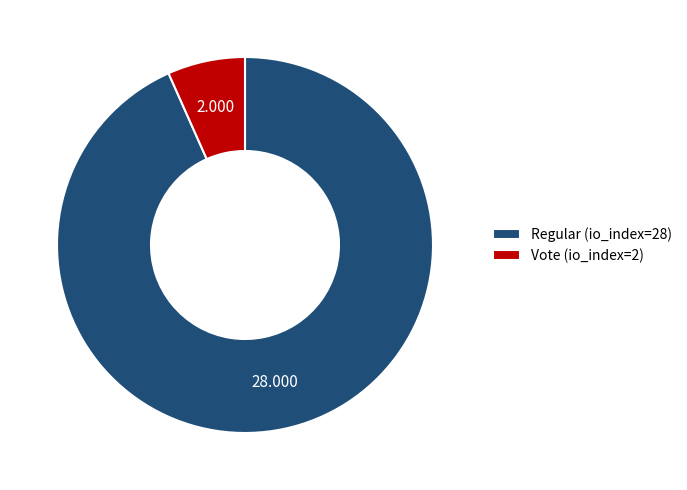

Which slice is the smallest?

Vote (io_index=2)